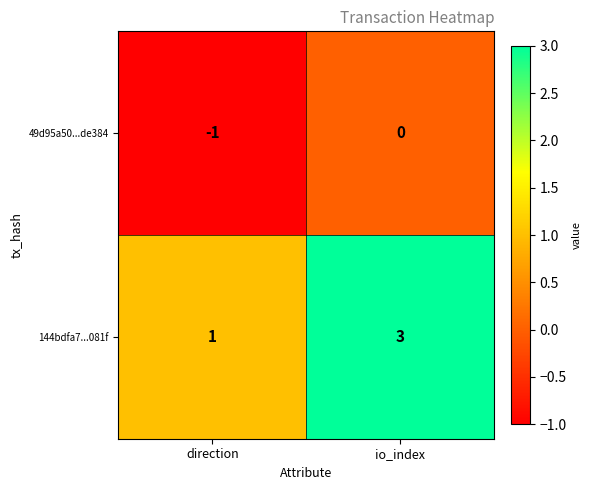

At which category is the sum across all series the highest?

io_index